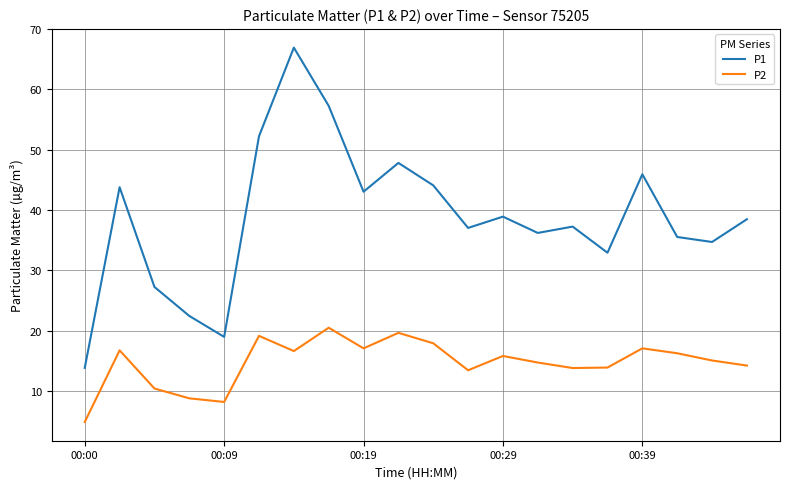

List the series in order of their peak value, lowest first.

P2, P1